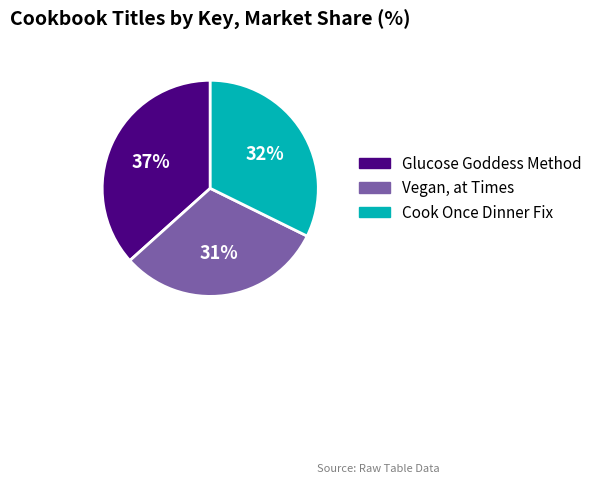

What is the smallest slice in the pie chart?

Vegan, at Times